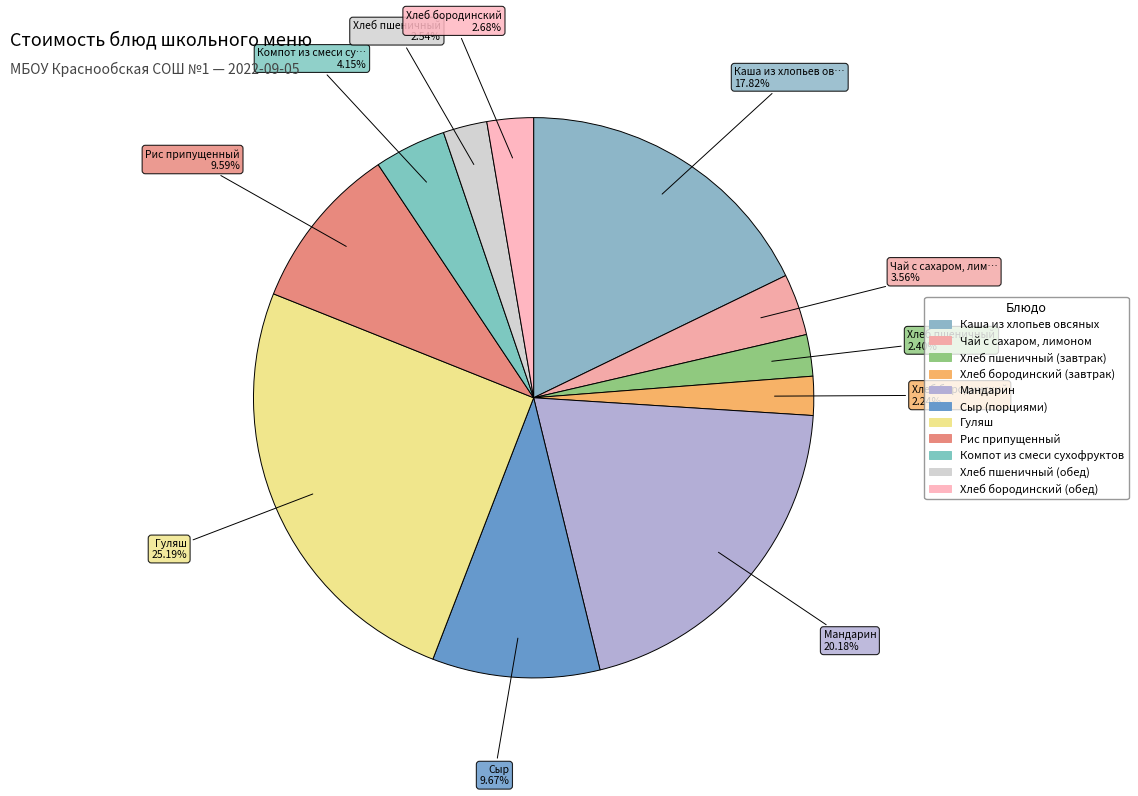

How many slices are in this pie chart?

11